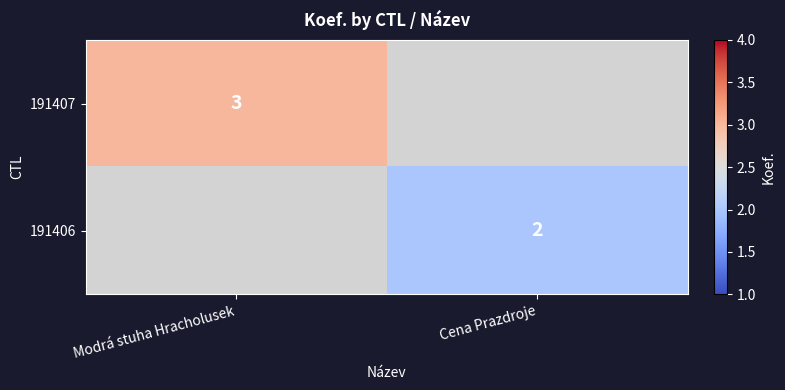

Which category has the lowest value across all series?

Cena Prazdroje